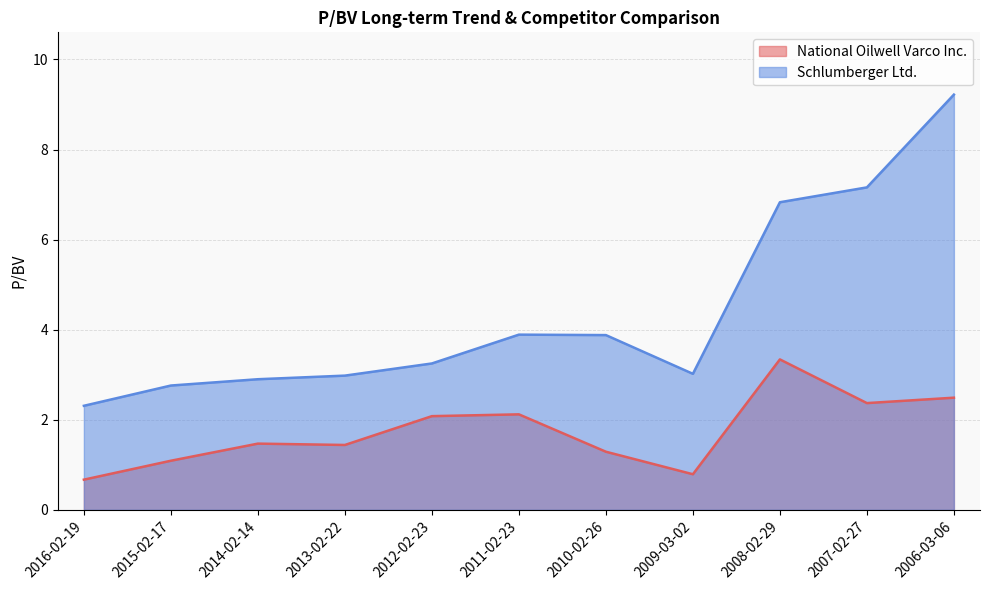

True or false: Schlumberger Ltd. has more than 2 interior local peaks.

False